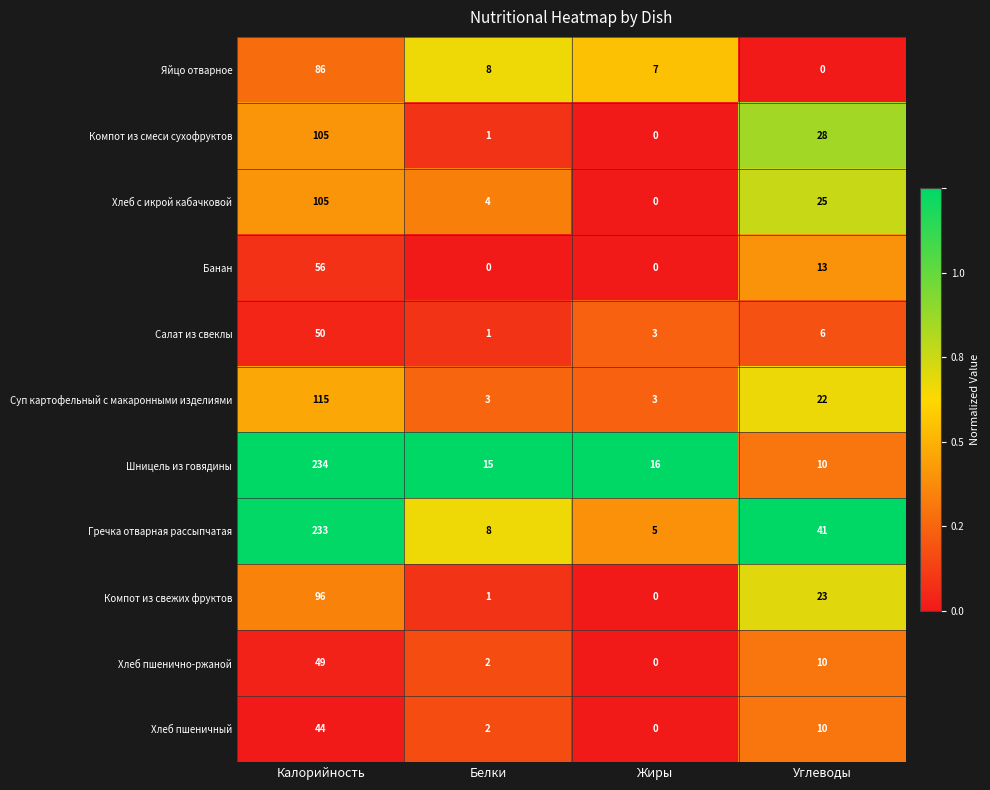

What is the difference between the second highest and minimum values in the Салат из свеклы series?

5